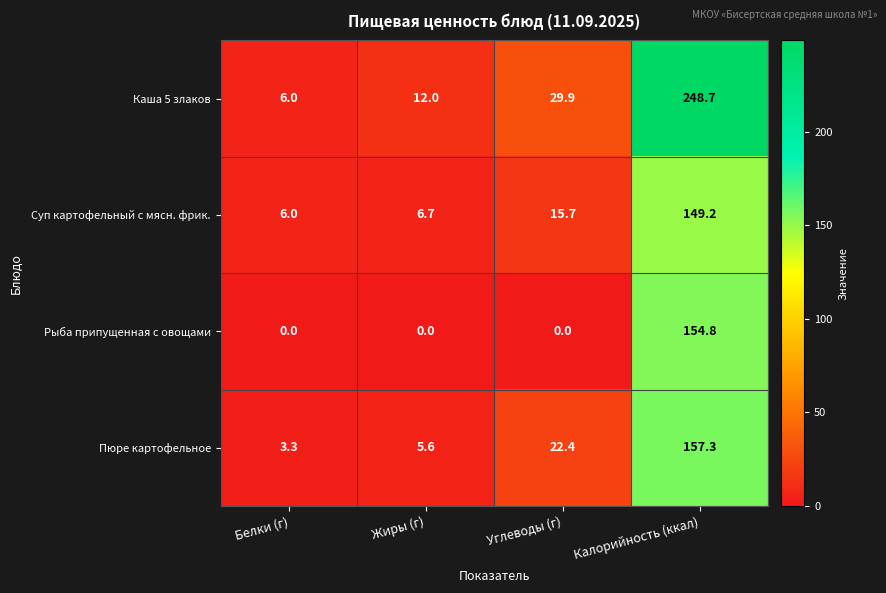

At which category does the chart reach its peak across all series?

Калорийность (ккал)